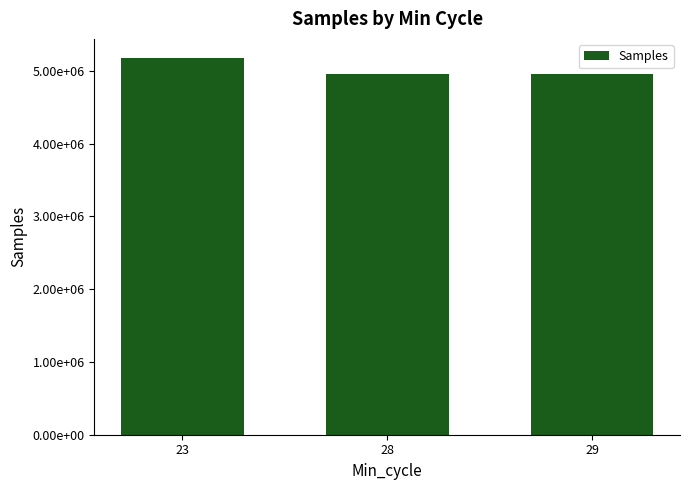

Reading left to right, transcribe all the data shown in this chart.

5179467.0	4961201.9	4954047.5